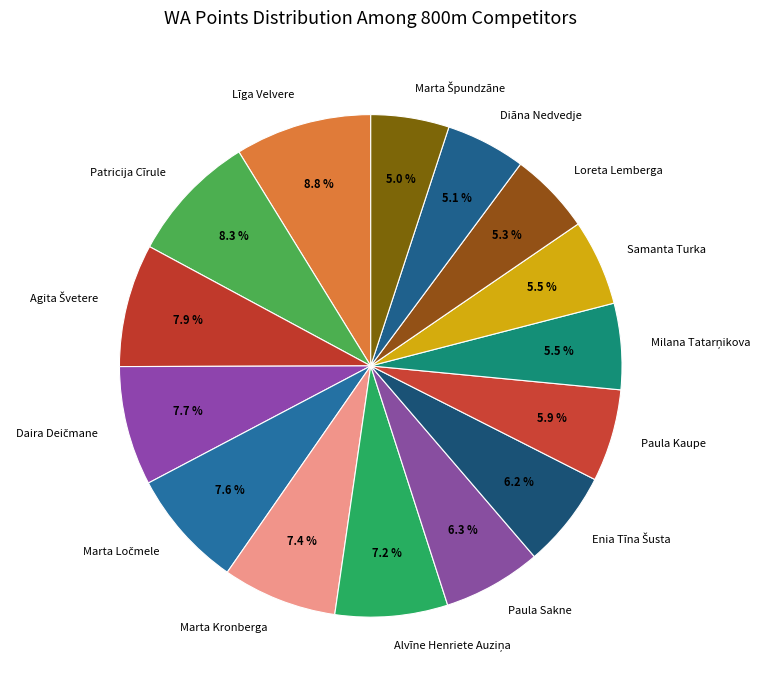

To the nearest percent, what is the average slice percentage?

7%